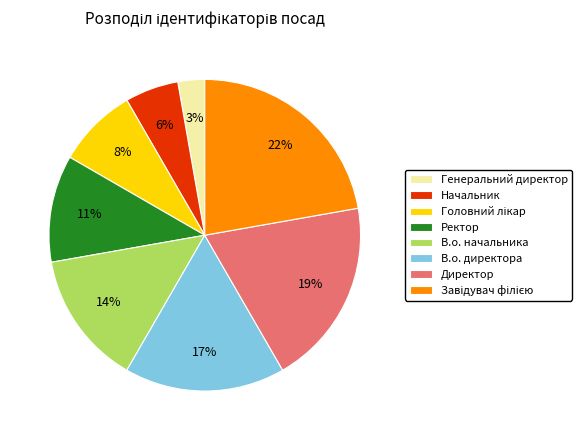

Between Ректор and Начальник, which is larger?

Ректор